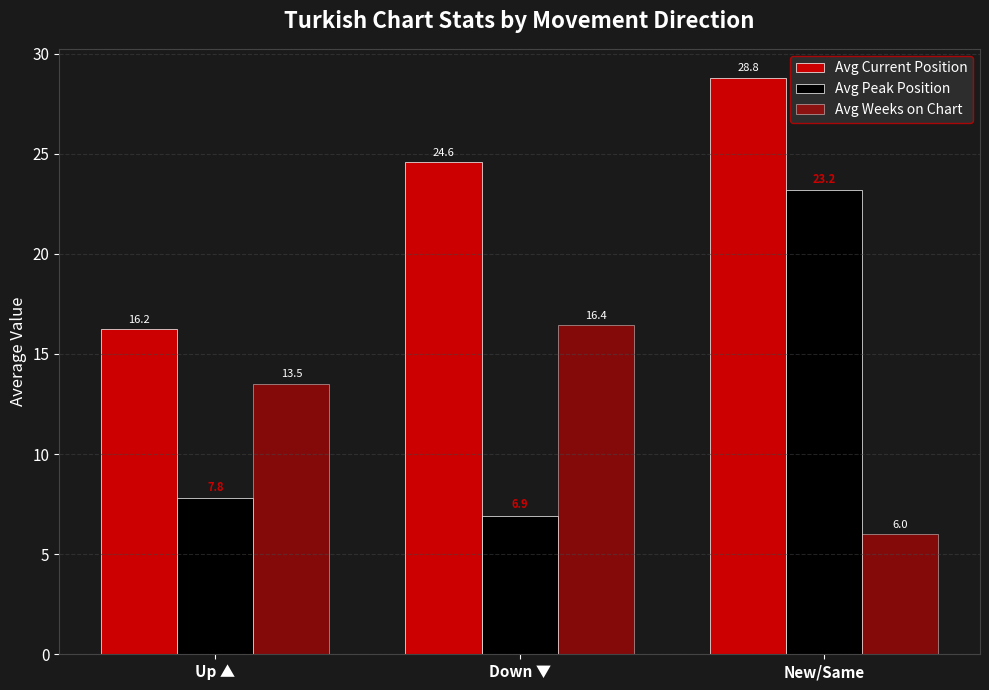

How many bars are there in total?

9